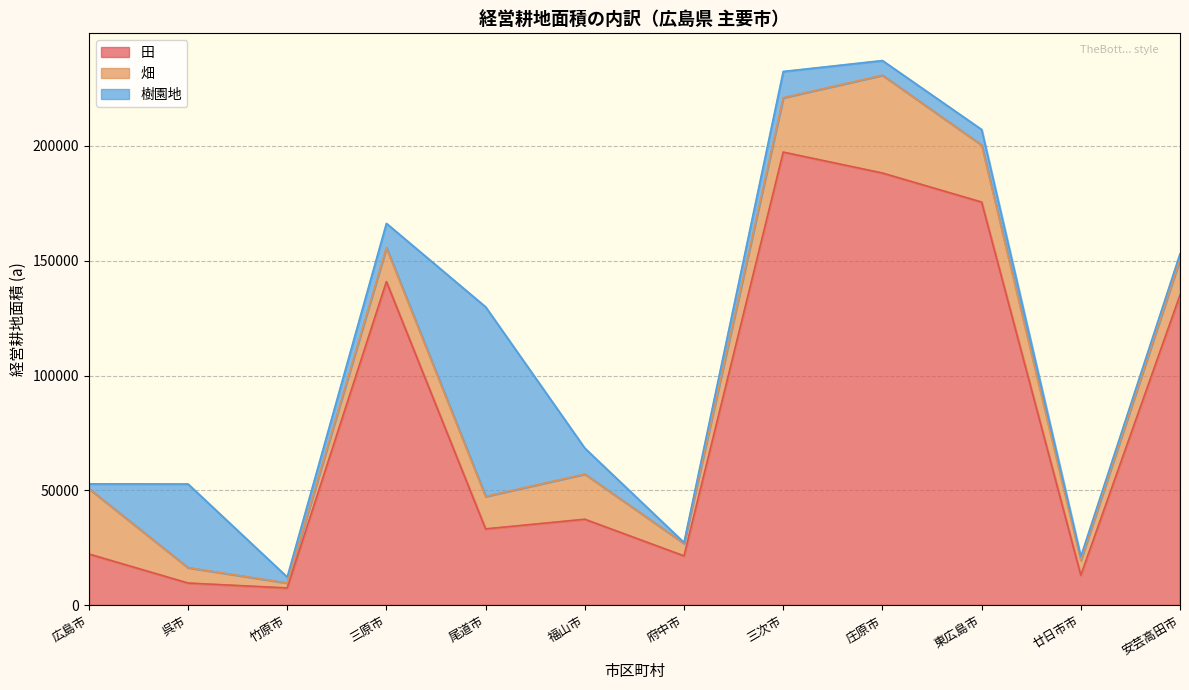

How many interior local peaks does the 田 series have?

3